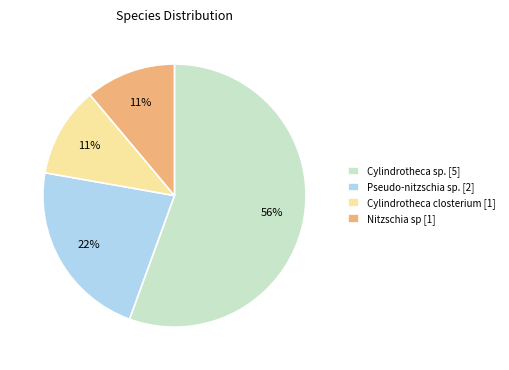

Is it true that Nitzschia sp [1] is 1% of the pie?

False